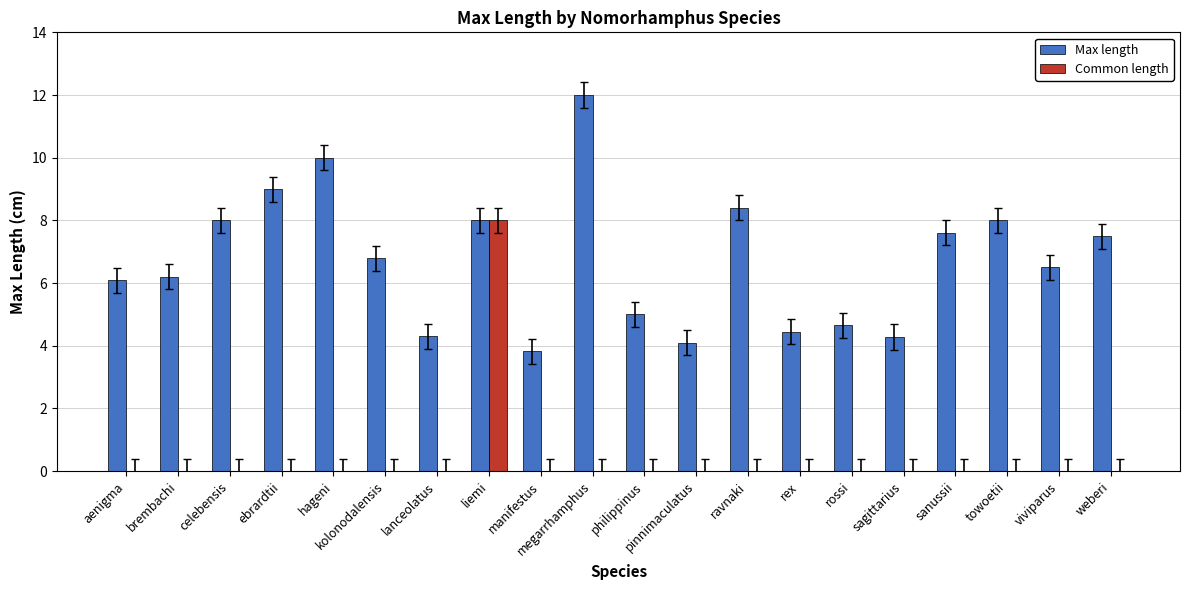

What is the greatest value displayed?

12.0